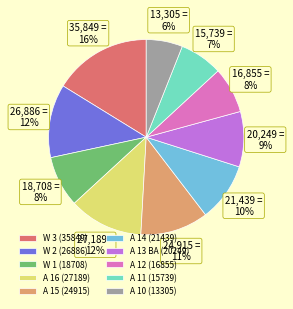

The A 13 BA slice represents 9% of the pie. True or false?

True